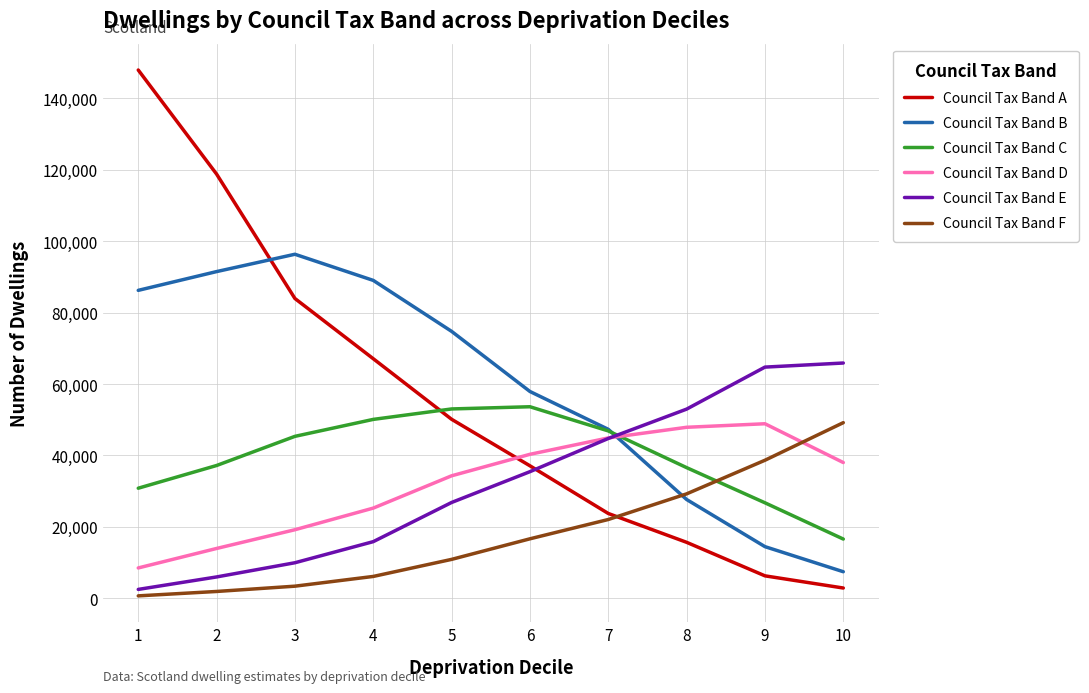

The value of Council Tax Band B at 6 is 57912. True or false?

True